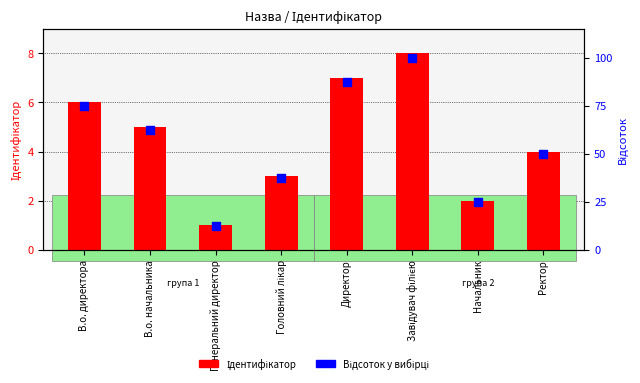

Which series contains the lowest Y value?

Ідентифікатор